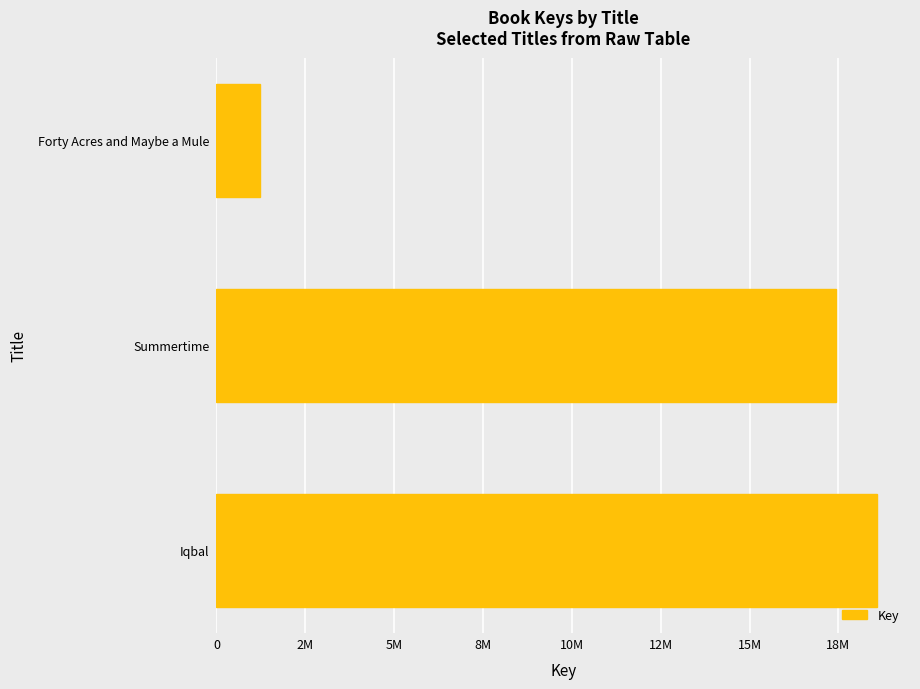

Does the chart contain any negative values?

No